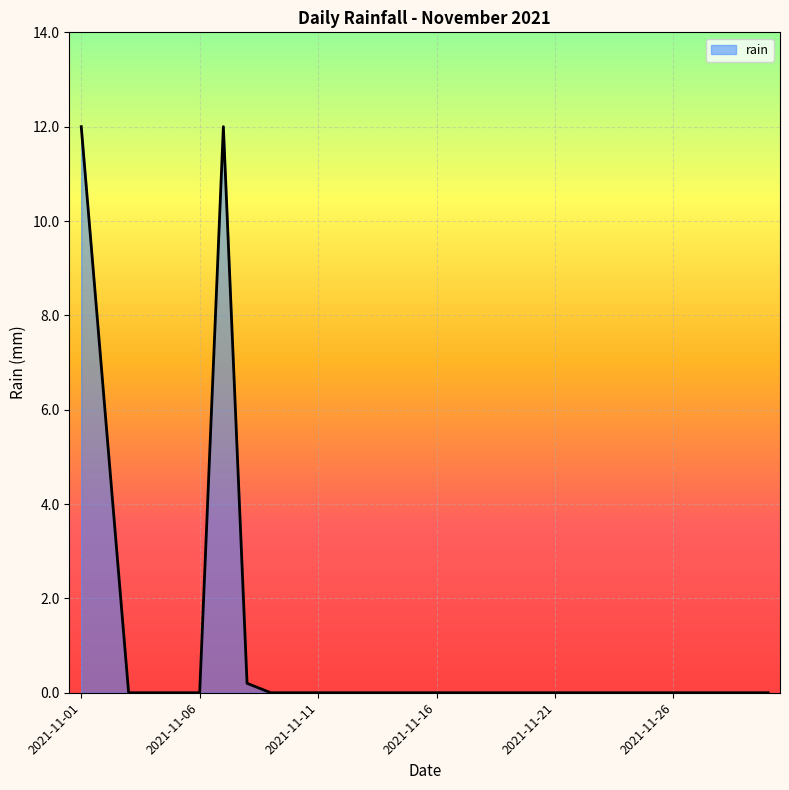

What is the greatest value displayed?

12.0